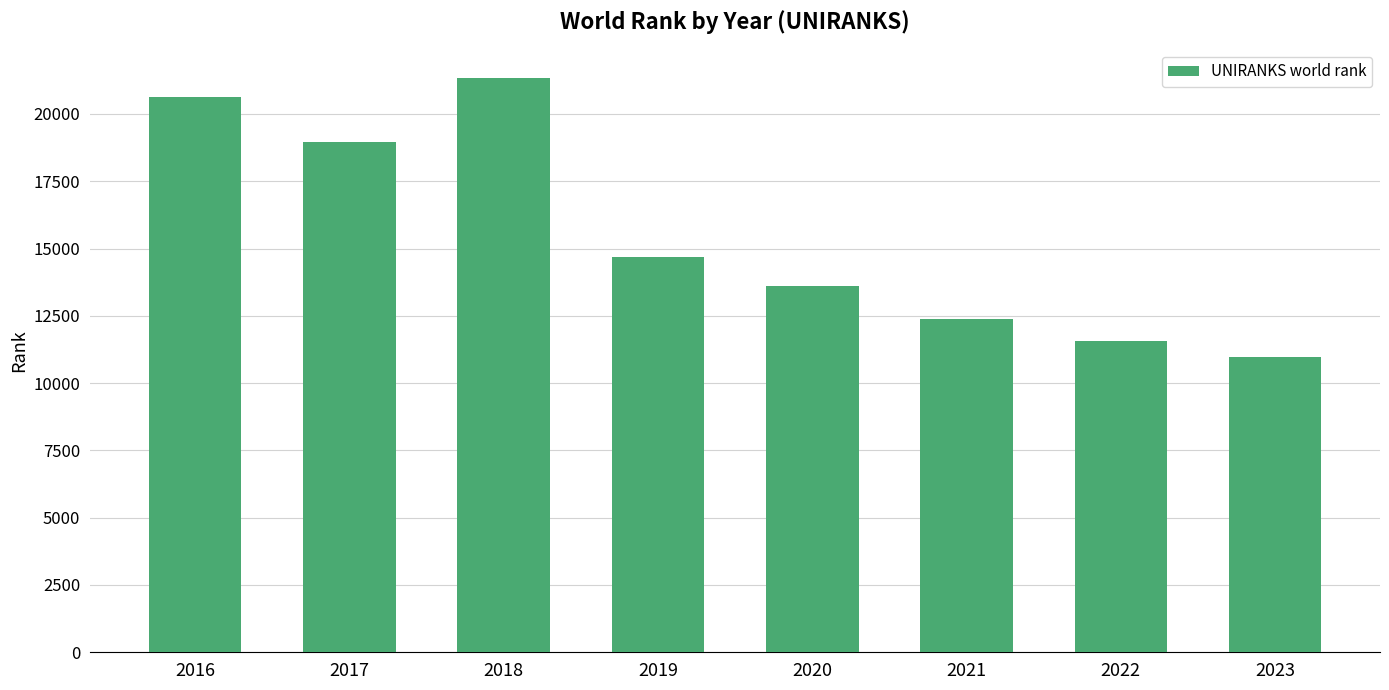

Where does the data first go above 14685?

2016